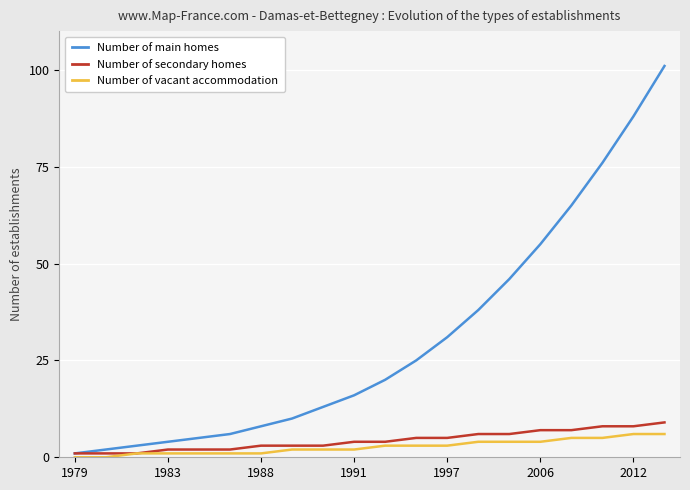

How many lines are shown in the chart?

3